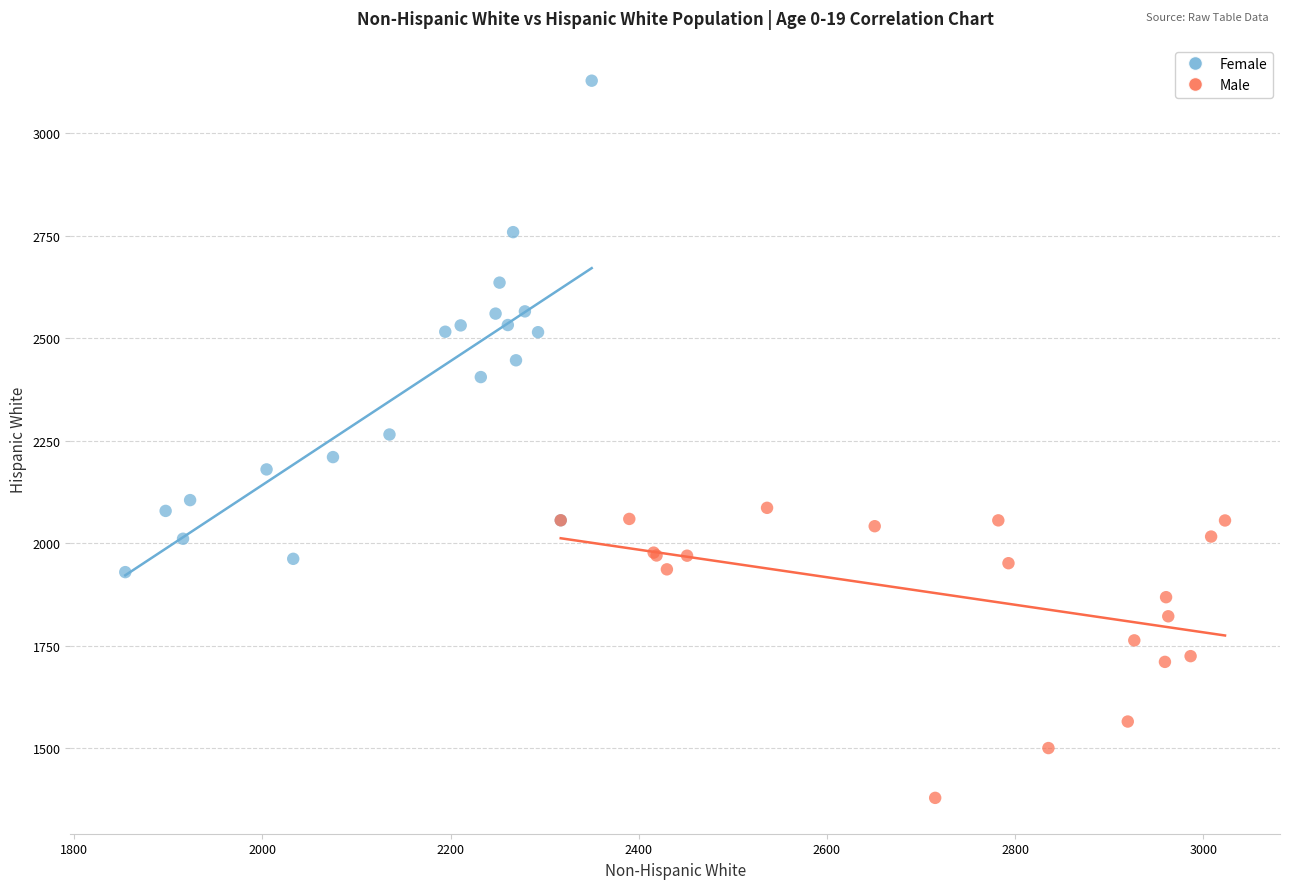

Which series has the widest spread of Y values?

Female